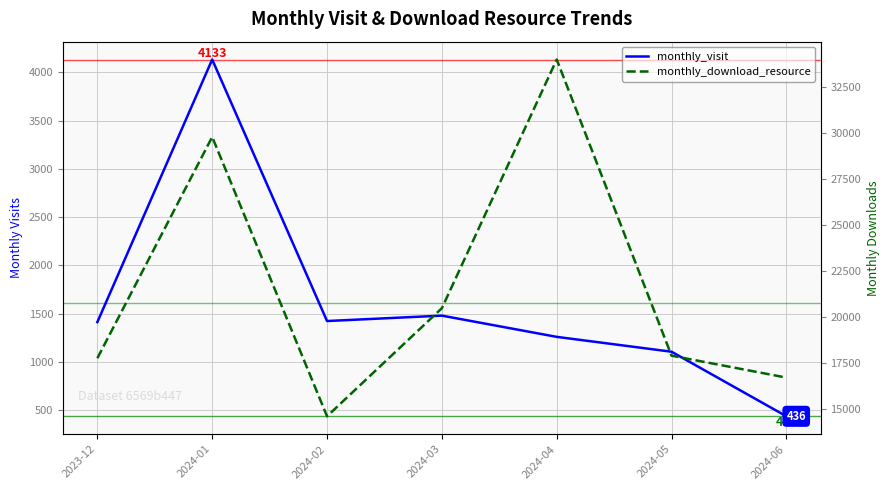

What is the difference between the monthly_download_resource values at 2024-02 and 2024-03?

5867